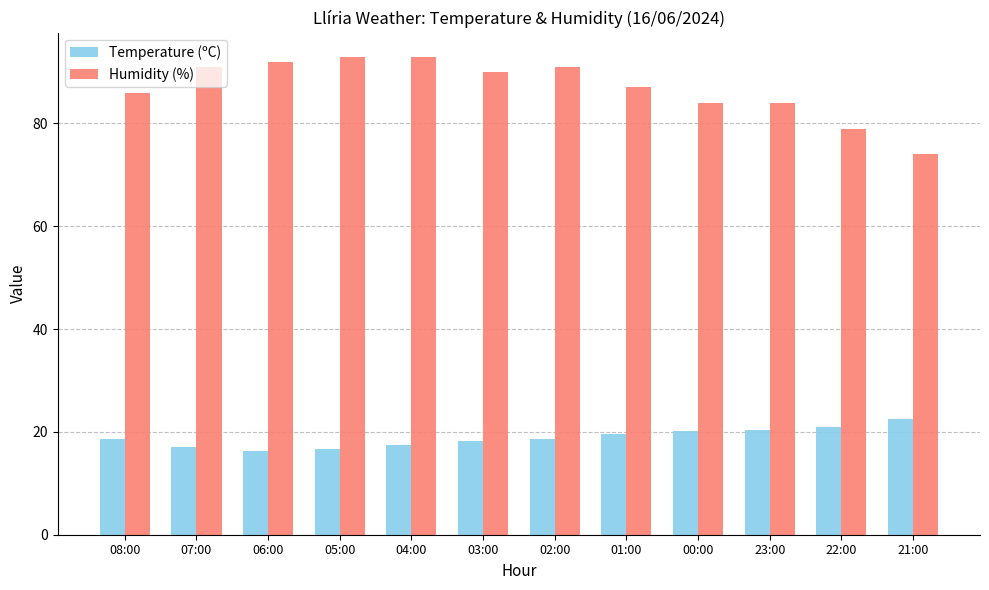

How many distinct data groups are displayed?

2